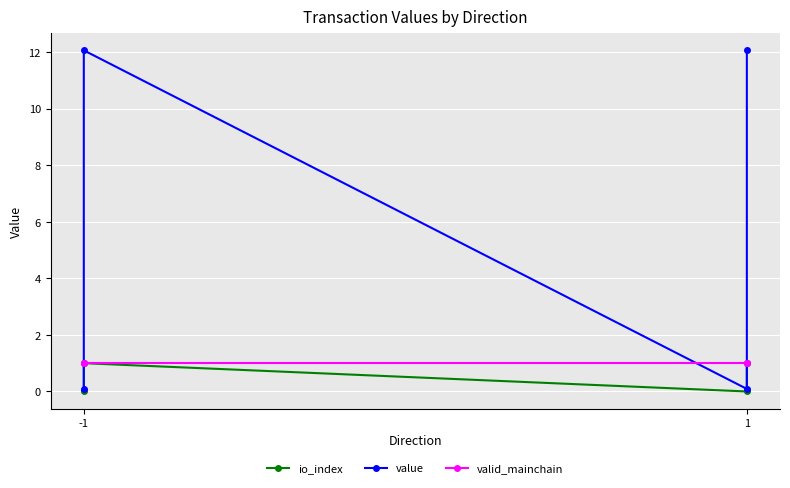

In value, how many points are lower than both neighbors (excluding endpoints)?

1